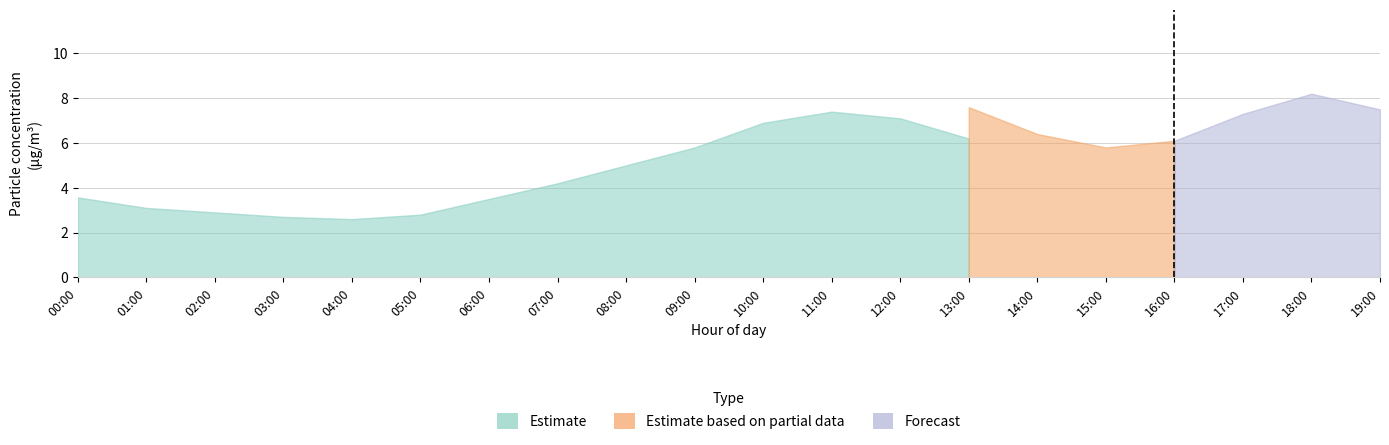

Where does the P2 series first go above 5?

09:00